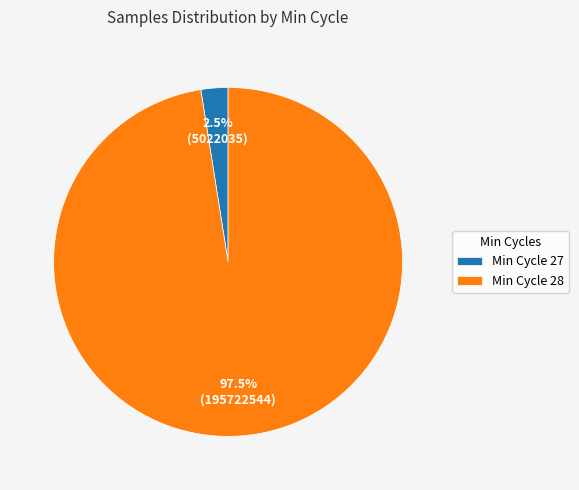

What portion of the pie excludes Min Cycle 28?

2.5%